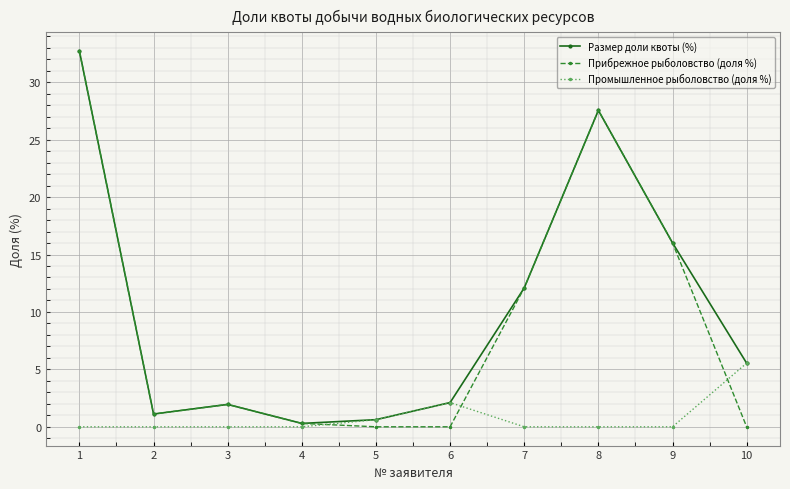

Is the value of Прибрежное рыболовство (доля %) at 6 greater than the value of Размер доли квоты (%) at 4?

No